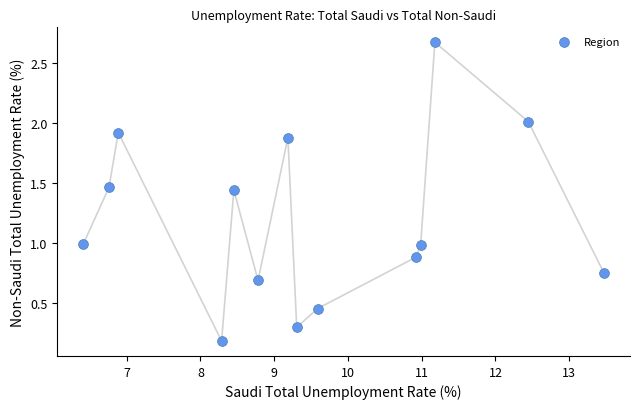

What is the range of Y values (max minus min)?

2.5